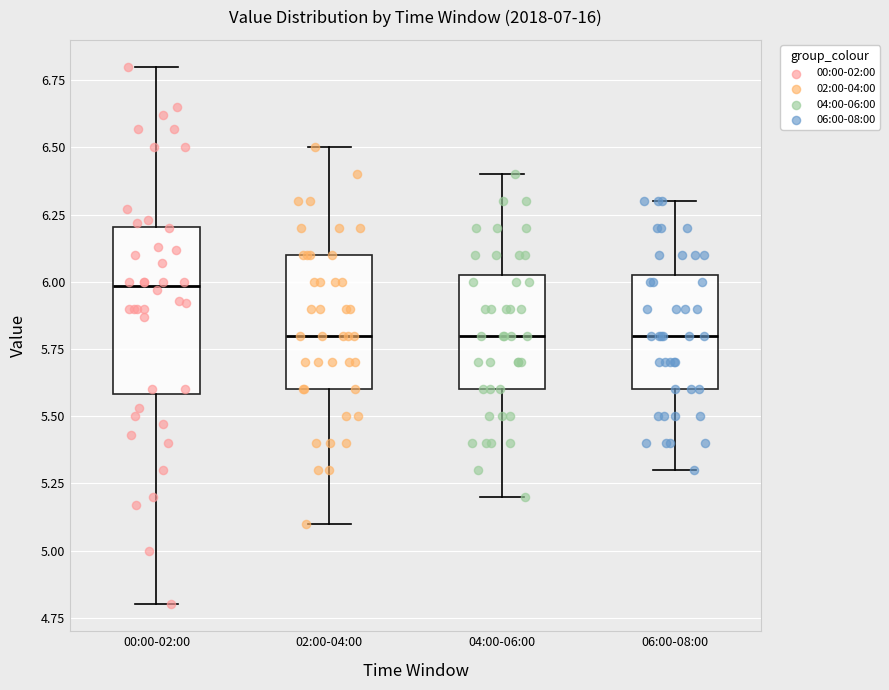

Reading left to right, transcribe this box plot: for each box, give where its median line is, the range the box spans, and where its two whiskers end, as read against the y-axis. The values are not printed on the chart, so give them approximately, as read against the axis.

00:00-02:00: median 6.00, box 5.60 to 6.20, whiskers 4.80 to 6.80
02:00-04:00: median 5.80, box 5.60 to 6.10, whiskers 5.10 to 6.50
04:00-06:00: median 5.80, box 5.60 to 6.05, whiskers 5.20 to 6.40
06:00-08:00: median 5.80, box 5.60 to 6.05, whiskers 5.30 to 6.30